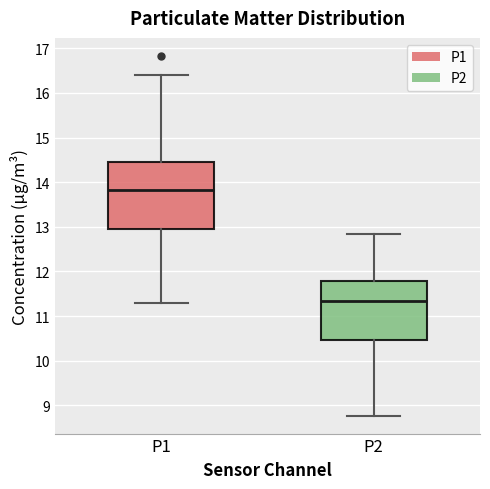

Which box is the tallest, from its lower edge to its upper edge?

P1